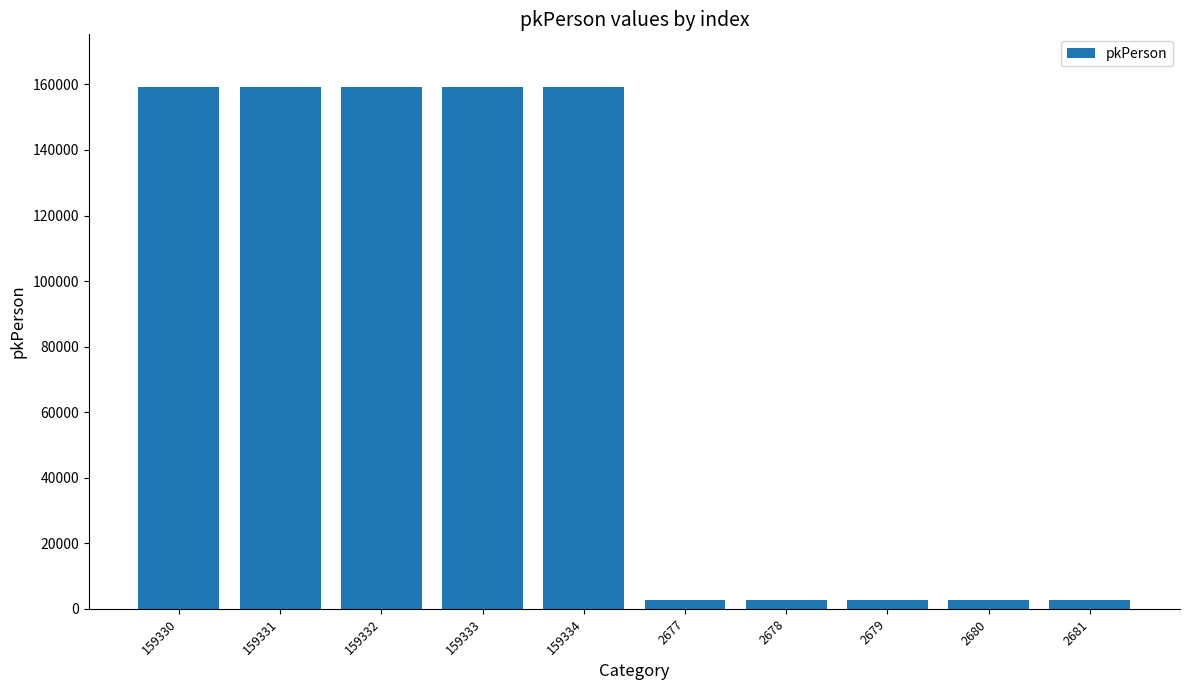

What position from the left is 2678?

7